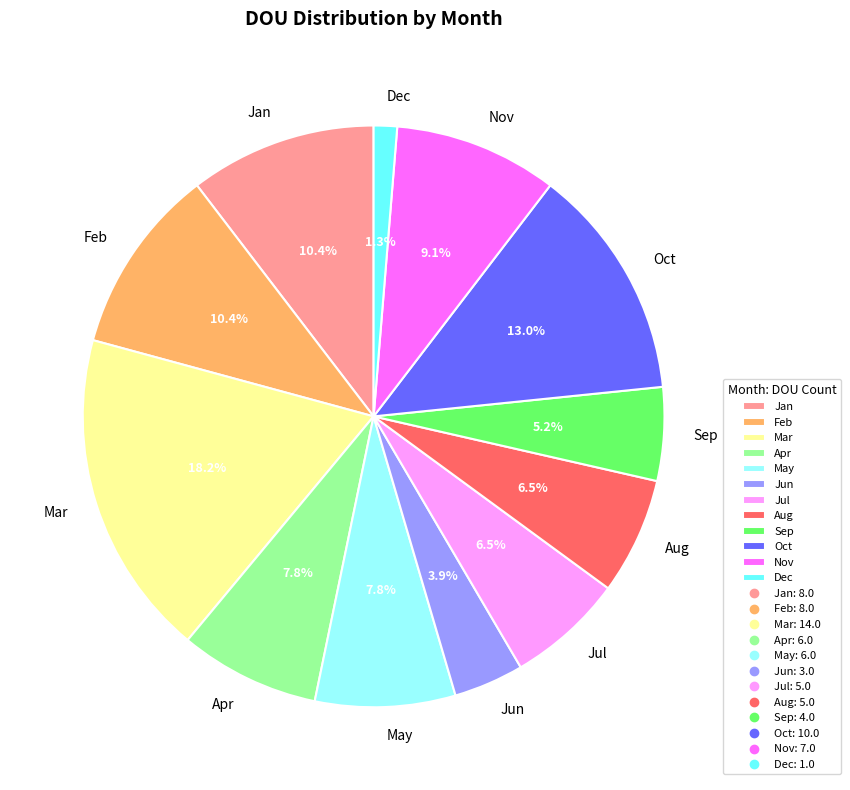

What is the ratio of the value at Feb to the value at Nov?

1.1